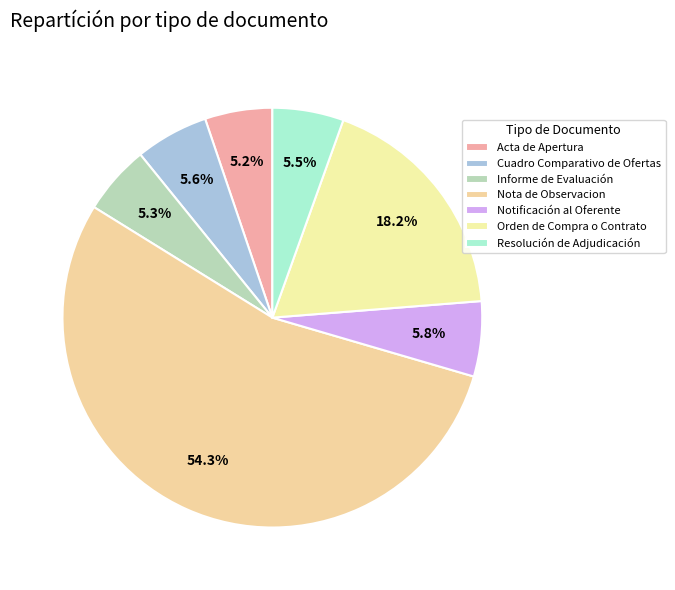

To the nearest percent, what portion does Informe de Evaluación represent?

5%